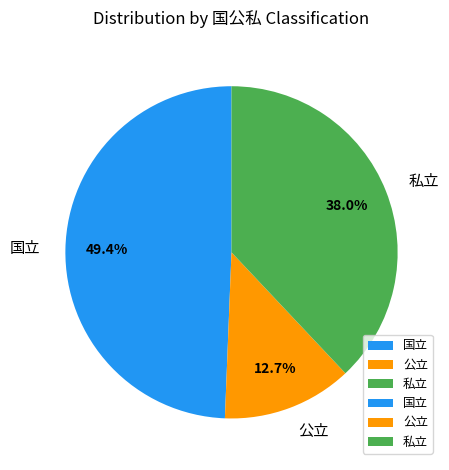

Which category has the biggest portion of the pie?

国立